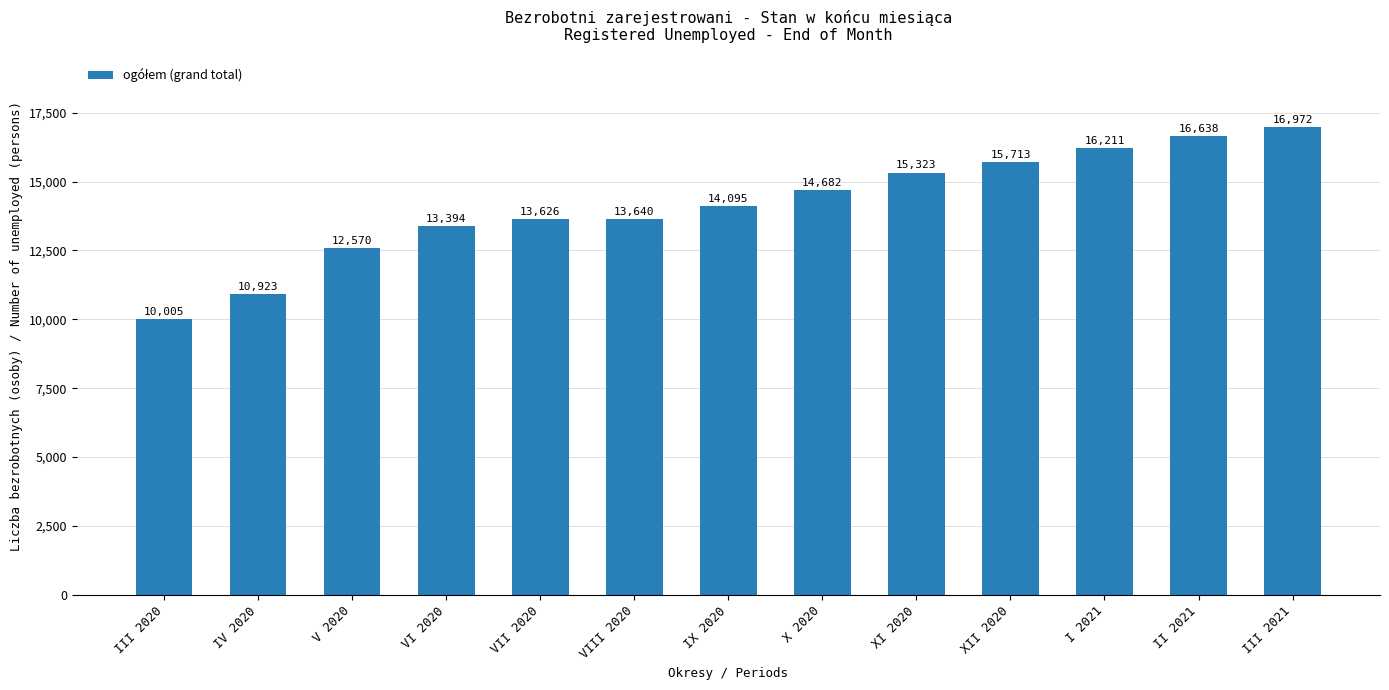

Reading right to left, transcribe all the data shown in this chart.

III 2021=16972	II 2021=16638	I 2021=16211	XII 2020=15713	XI 2020=15323	X 2020=14682	IX 2020=14095	VIII 2020=13640	VII 2020=13626	VI 2020=13394	V 2020=12570	IV 2020=10923	III 2020=10005